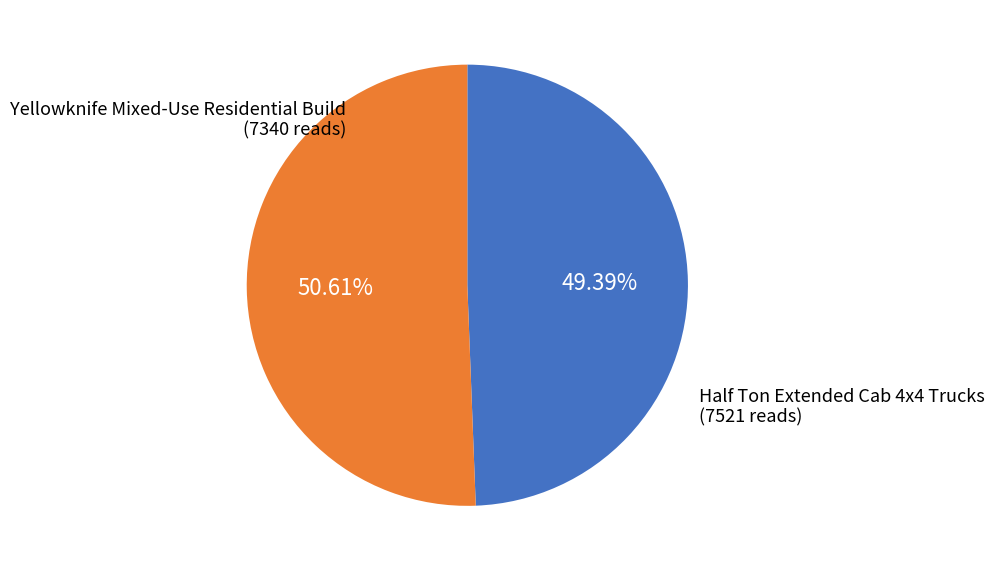

Does any single category account for the majority?

Yes